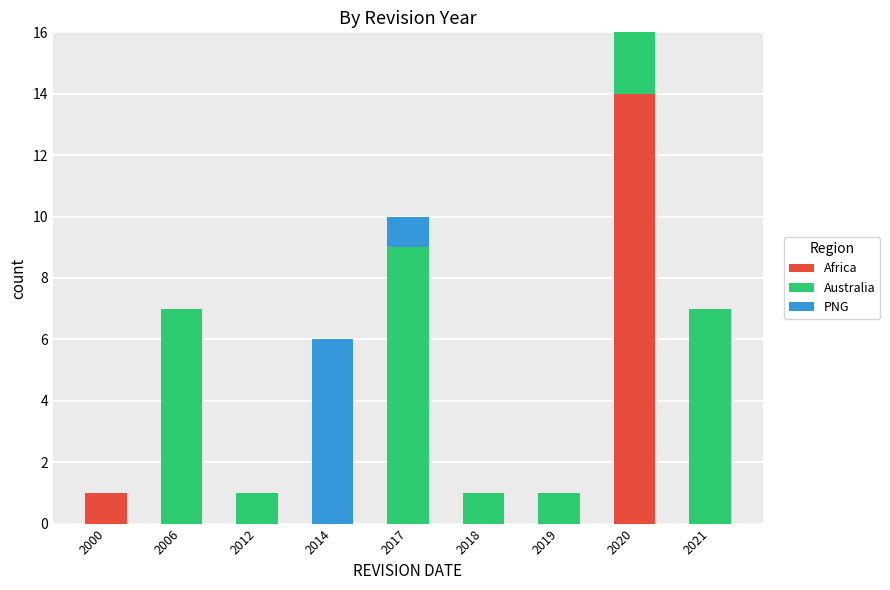

The Africa series shows 2 at 2000. True or false?

False